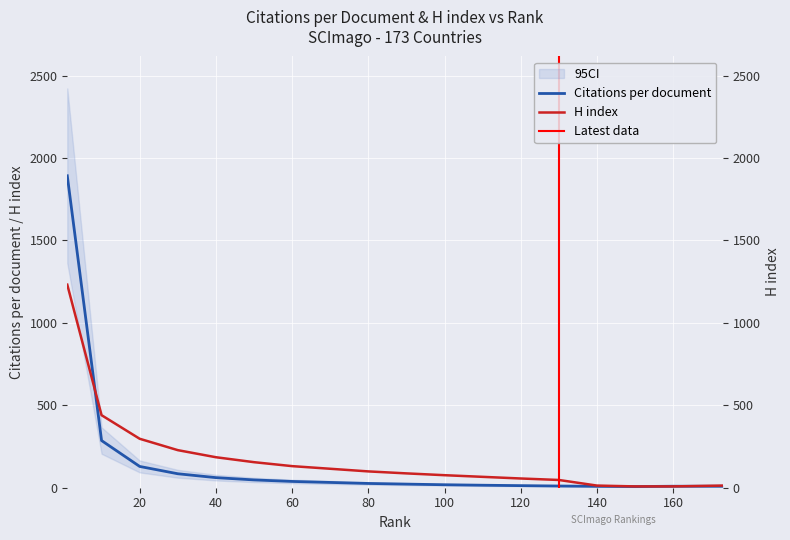

What is the value of the Citations per document point at the 18th from the left?

9.0